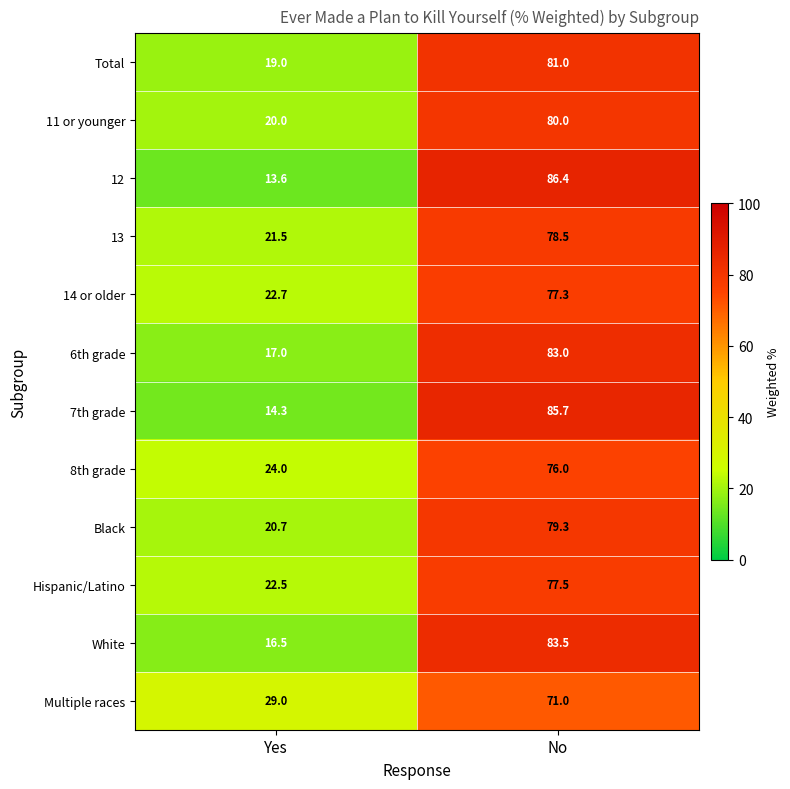

Reading left to right, list all the values displayed in this chart.

Total: Yes=19.0	No=81.0
11 or younger: Yes=20.0	No=80.0
12: Yes=13.6	No=86.4
13: Yes=21.5	No=78.5
14 or older: Yes=22.7	No=77.3
6th grade: Yes=17.0	No=83.0
7th grade: Yes=14.3	No=85.7
8th grade: Yes=24.0	No=76.0
Black: Yes=20.7	No=79.3
Hispanic/Latino: Yes=22.5	No=77.5
White: Yes=16.5	No=83.5
Multiple races: Yes=29.0	No=71.0